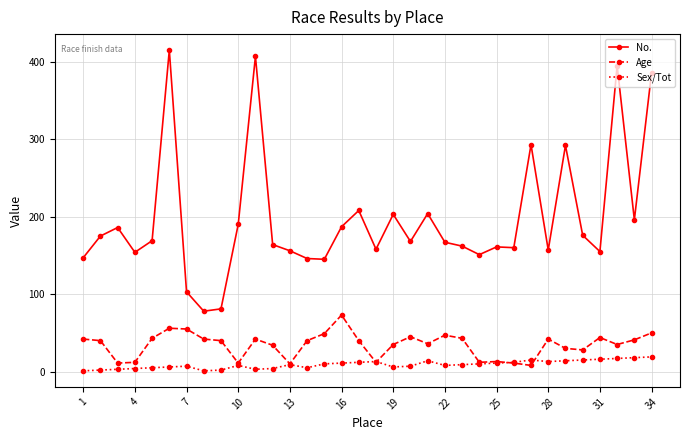

Which series has the largest total across all categories?

No.